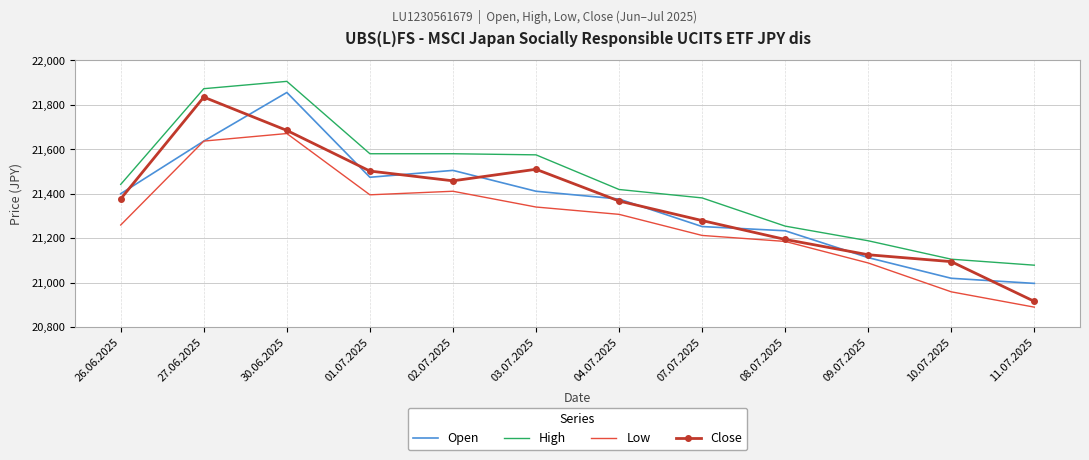

What is the smallest value displayed?

20889